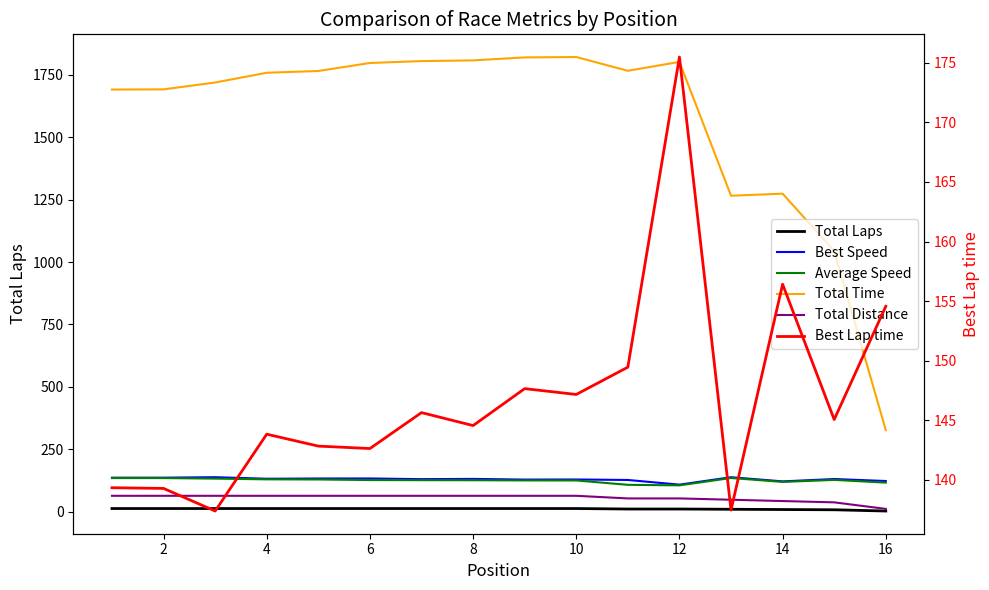

Is it true that Total Laps equals 12.0 at 8?

True